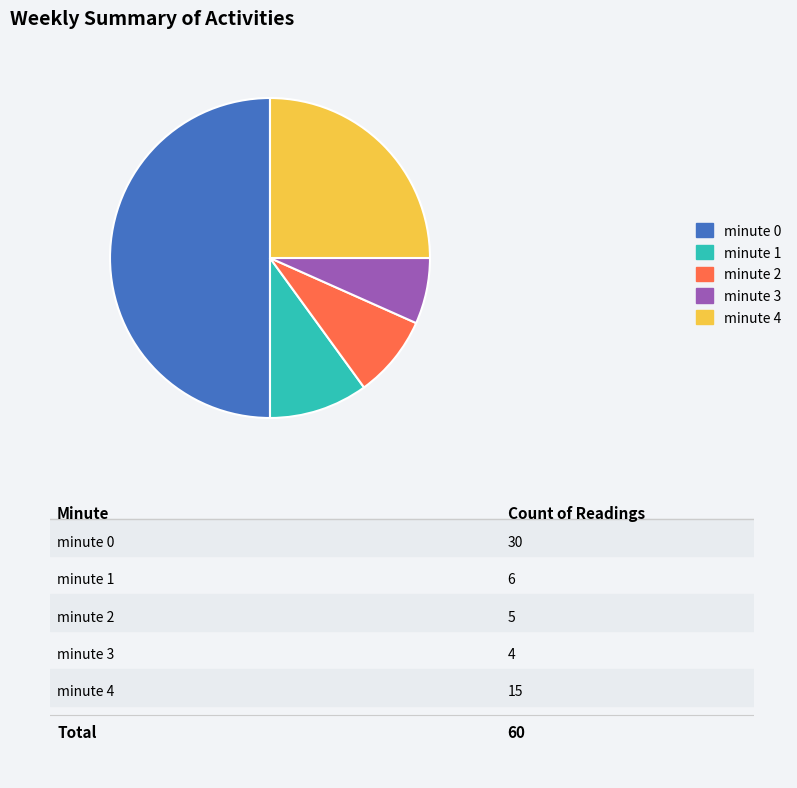

Does minute 2 account for over 50% of the chart?

No